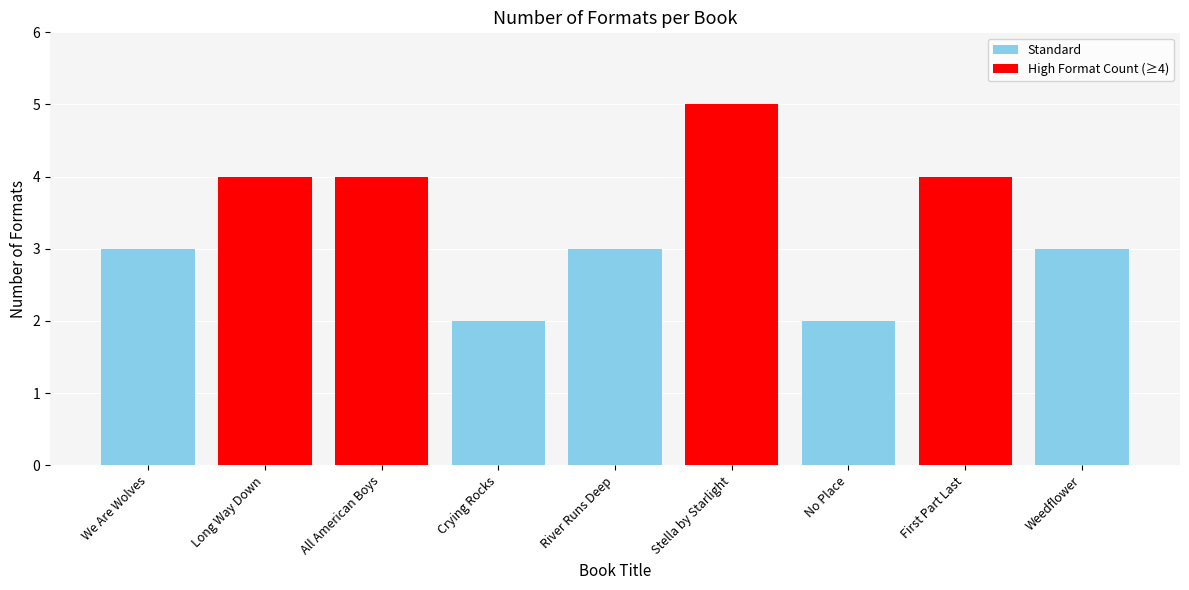

Approximately how many times larger is the value at Stella by Starlight compared to First Part Last?

1.2